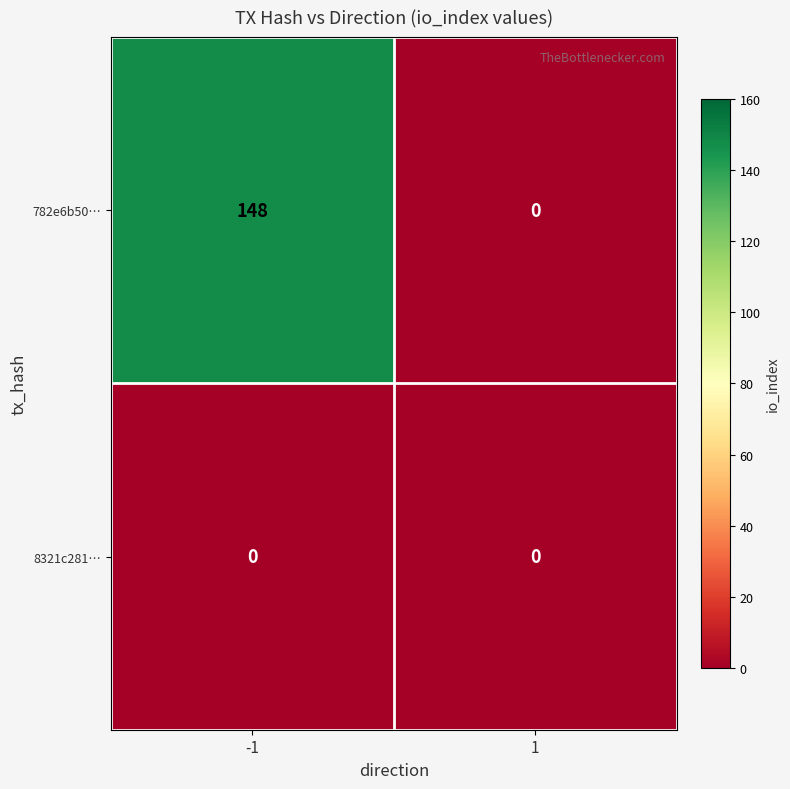

What is the spread (max minus min) of values at -1?

148